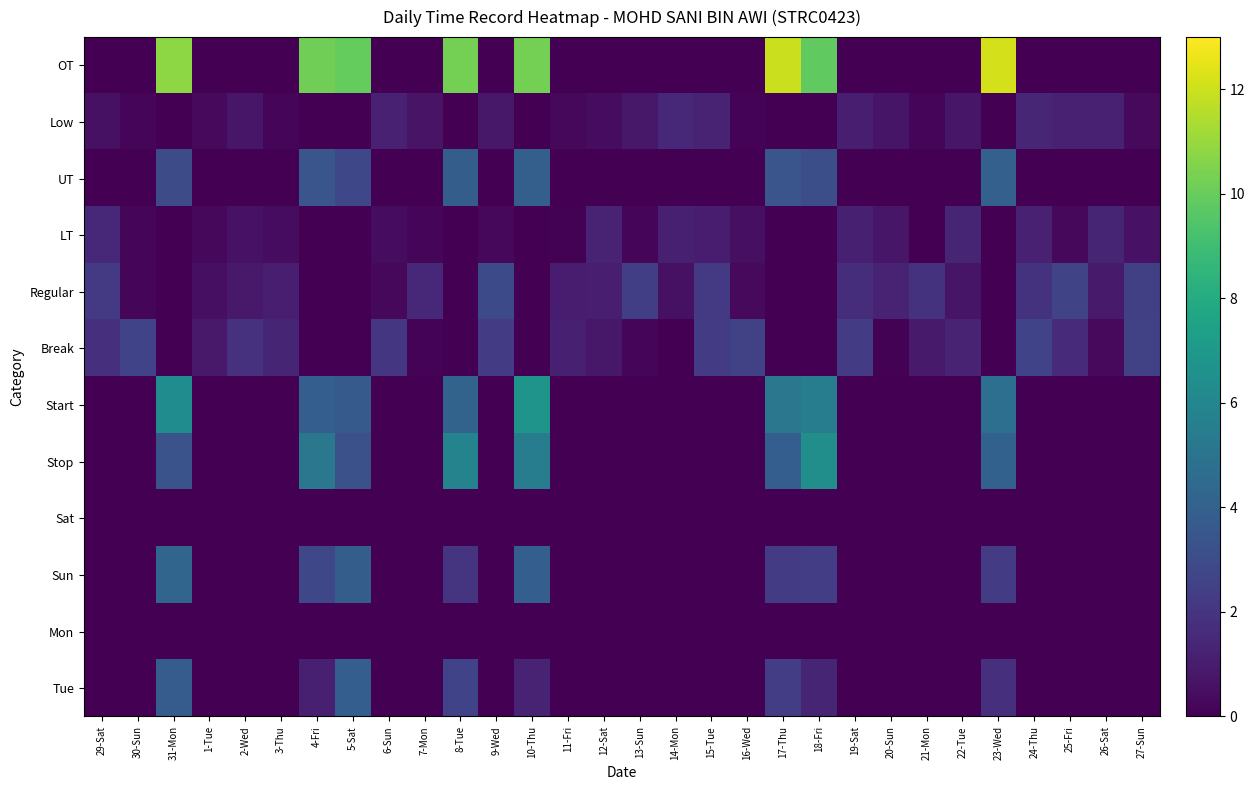

At which category is the sum across all series the highest?

10-Thu